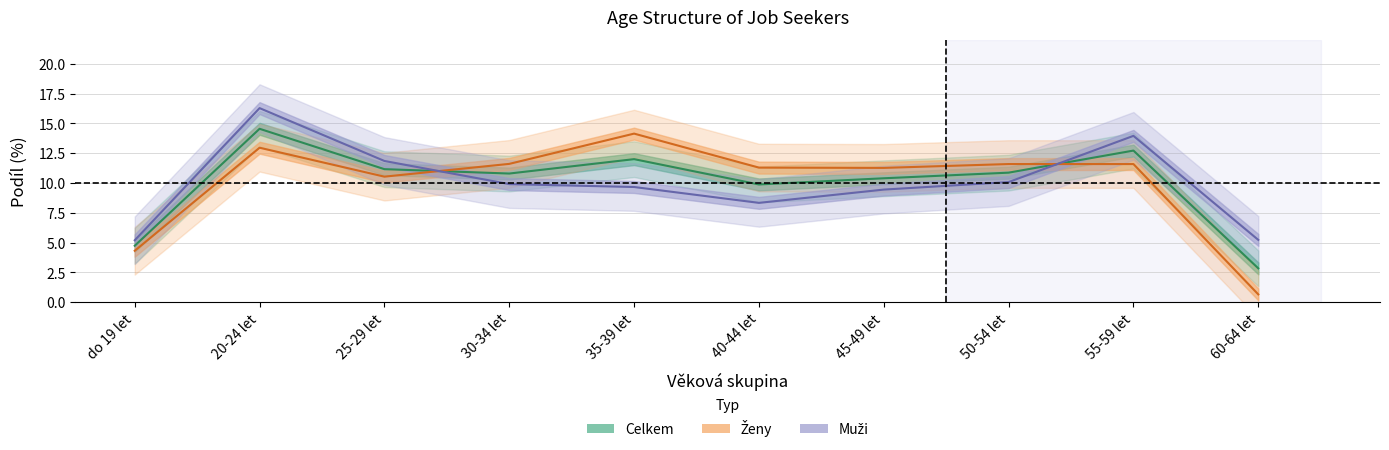

What is the sum of the Muzi values at 30-34 let and 55-59 let?

23.9